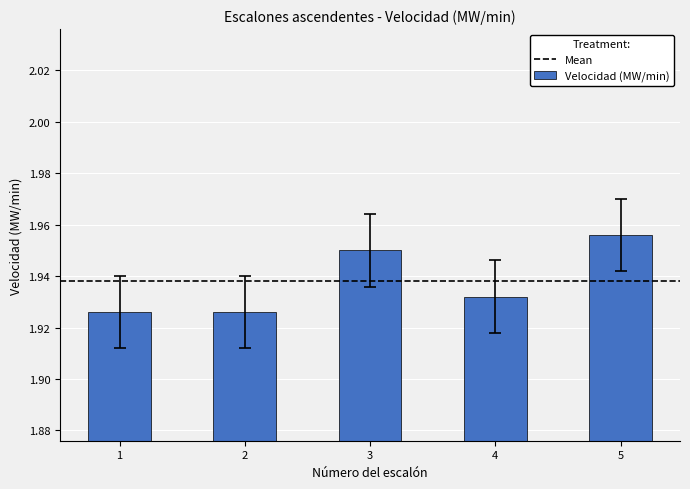

Which has a higher value, 1 or 5?

5